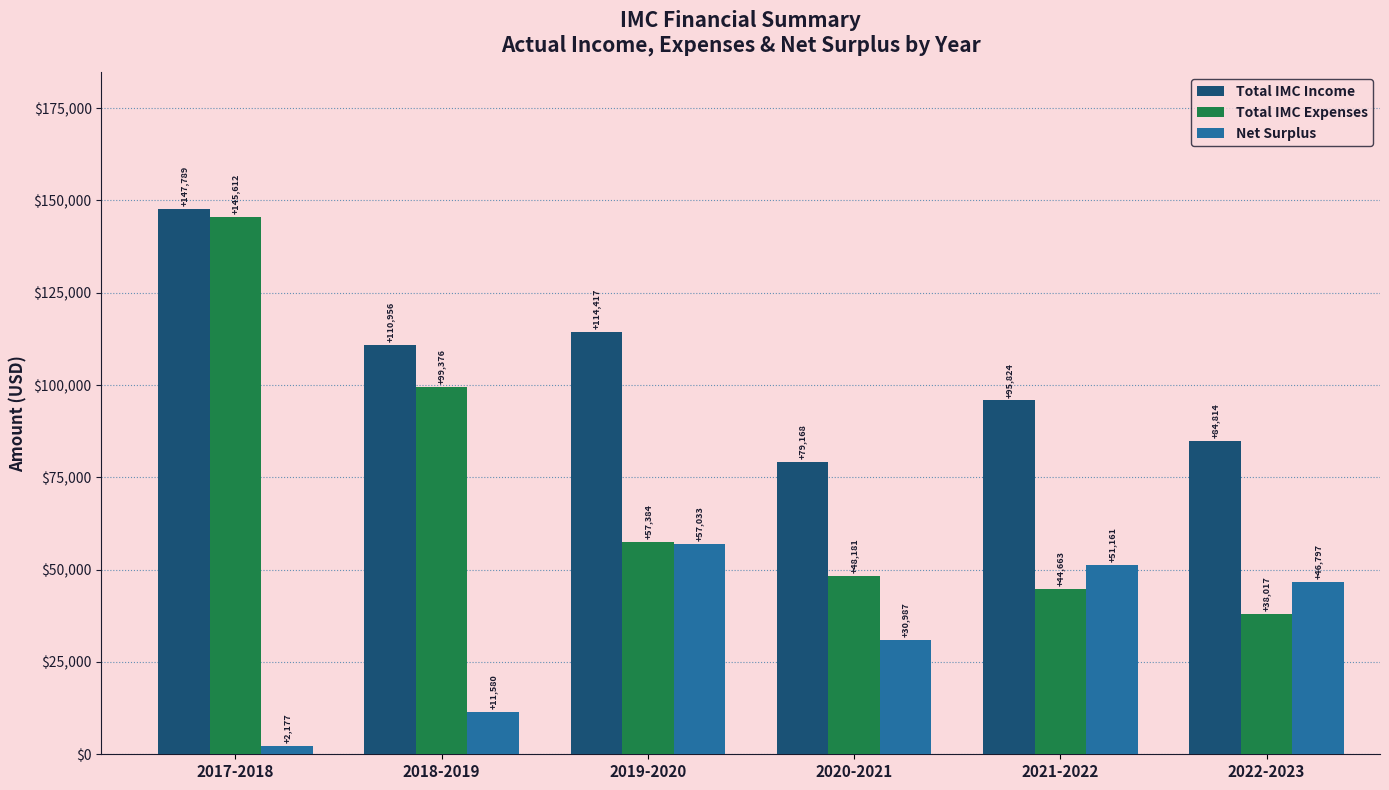

Which category has the highest value across all series?

2017-2018